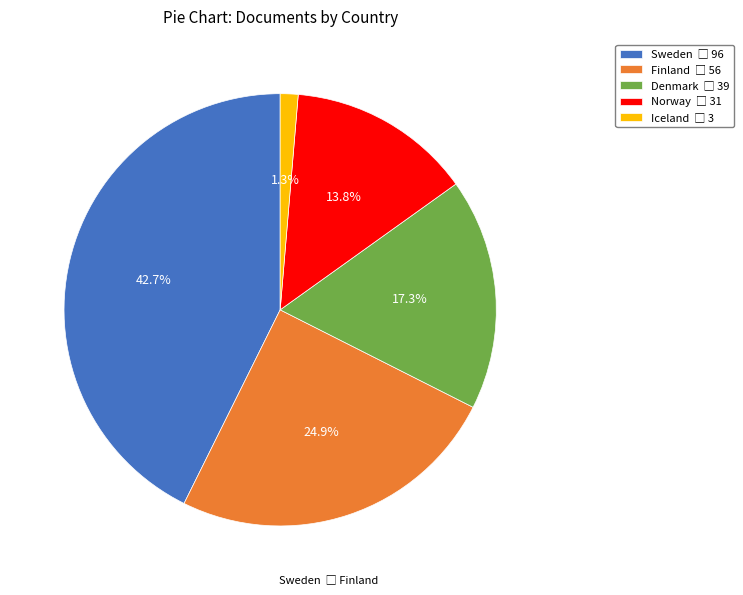

Combined, do Norway and Denmark account for over 50%?

No